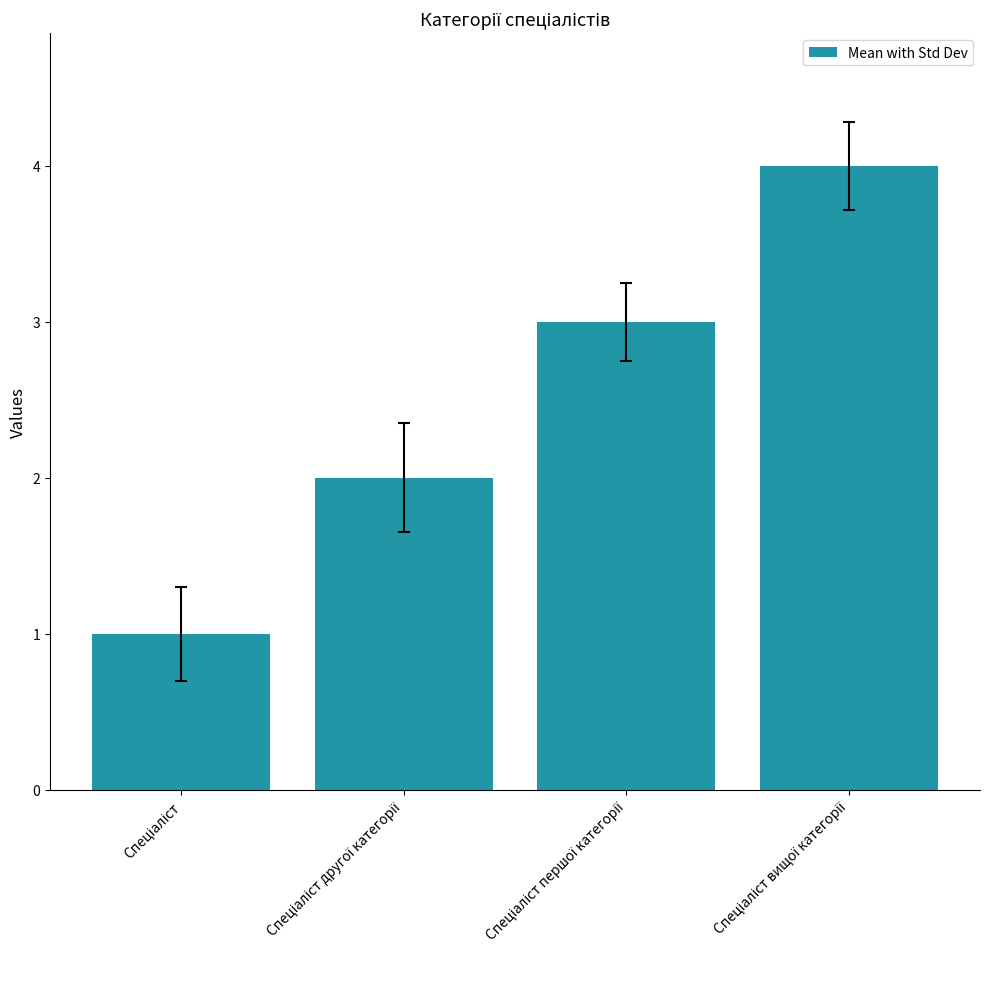

What is the difference between the maximum and minimum values?

3